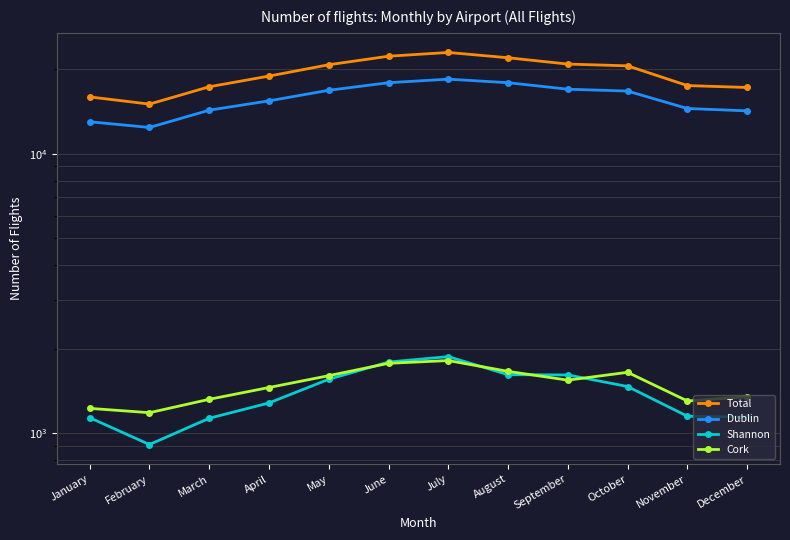

Is it true that Cork equals 720 at April?

False